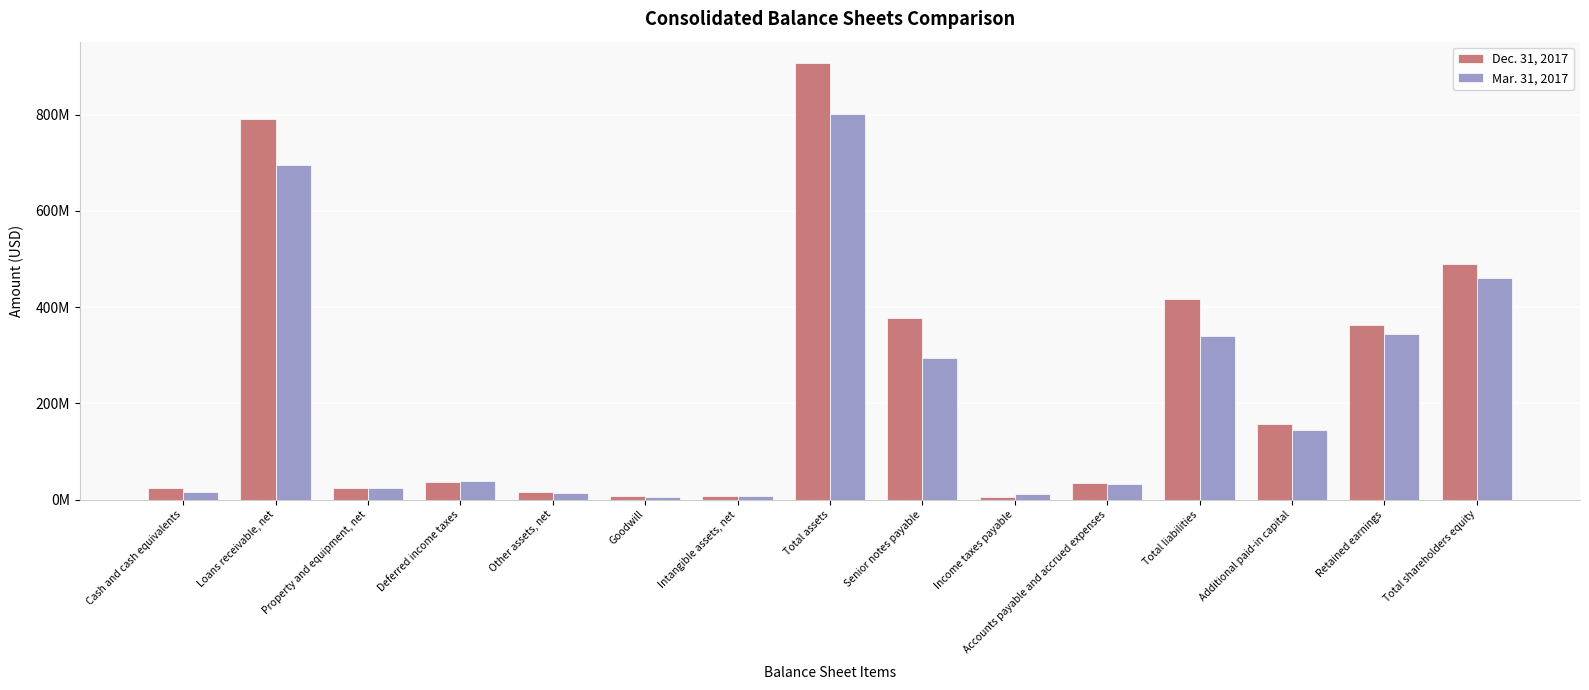

What are all the series names shown in the legend?

Dec. 31, 2017, Mar. 31, 2017